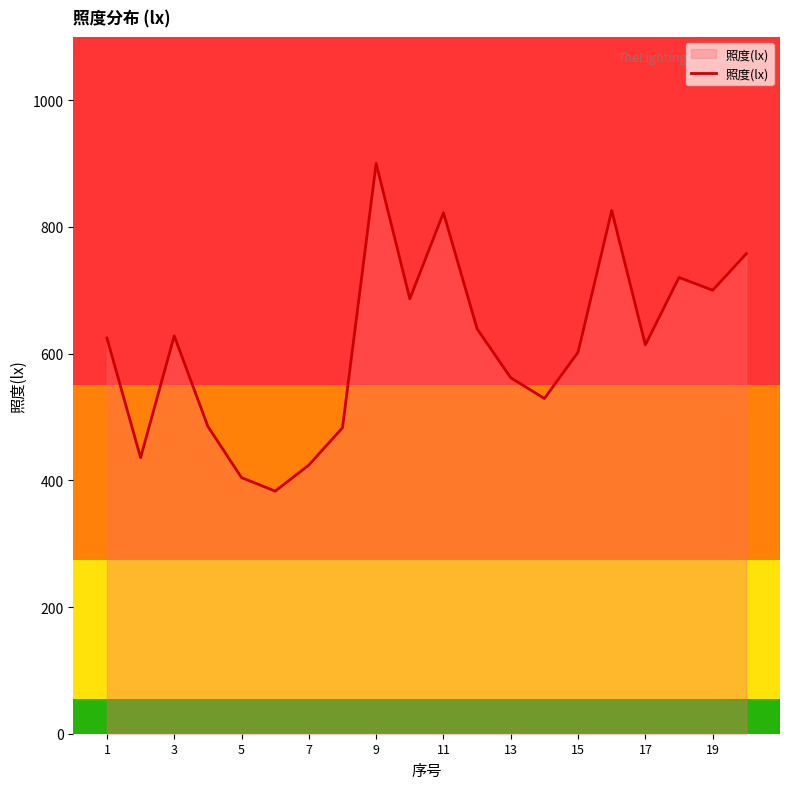

What is the maximum value shown in the chart?

900.3